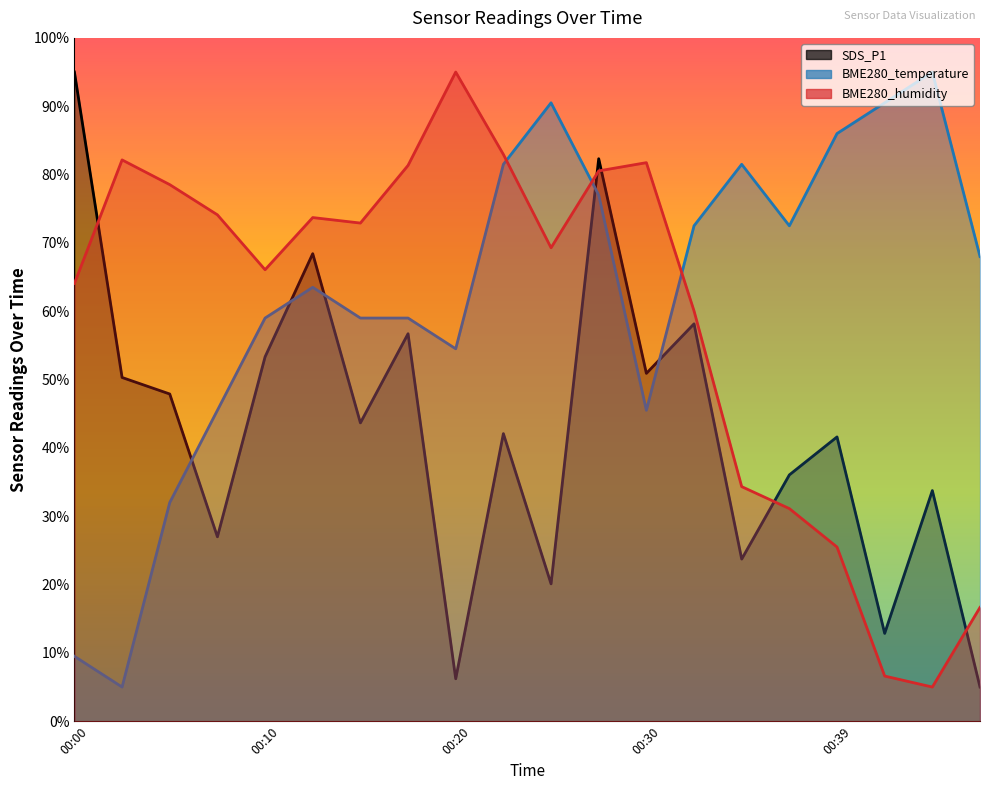

At which category does BME280_humidity reach its first local valley?

00:10